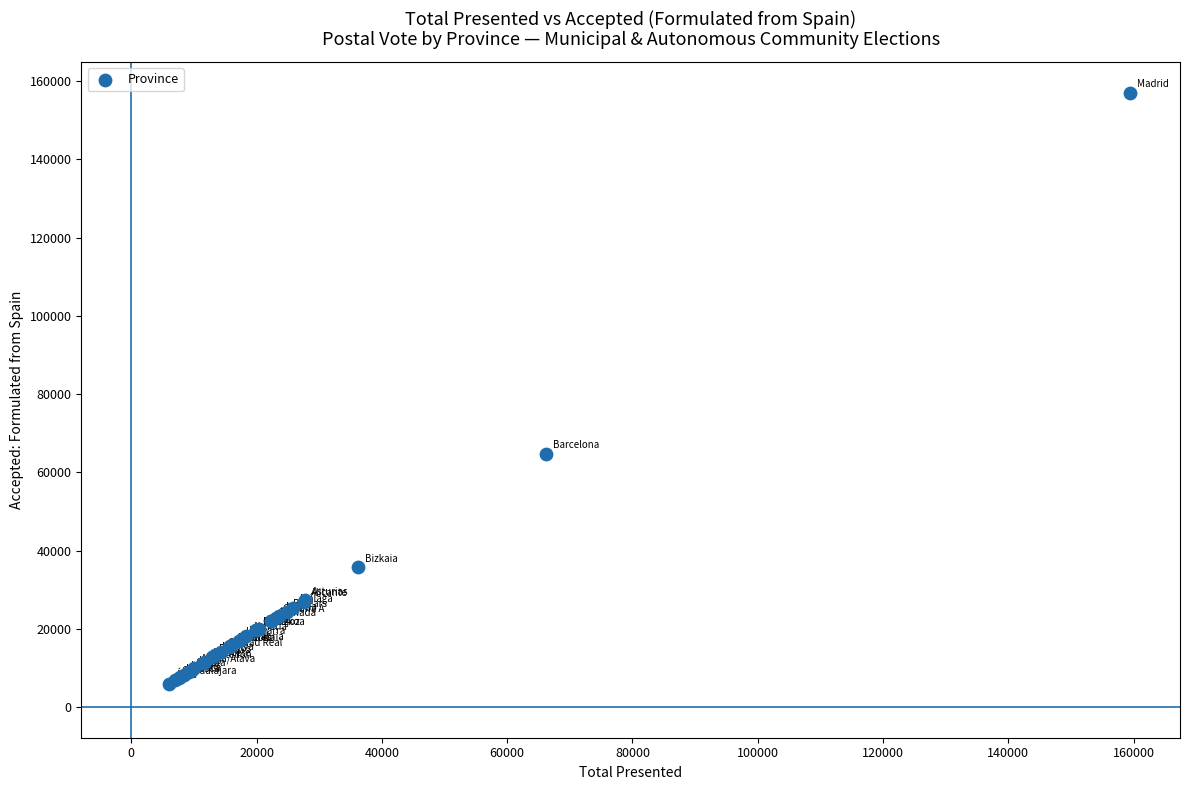

What Y value in the scatter plot is closest to 81507?

64765